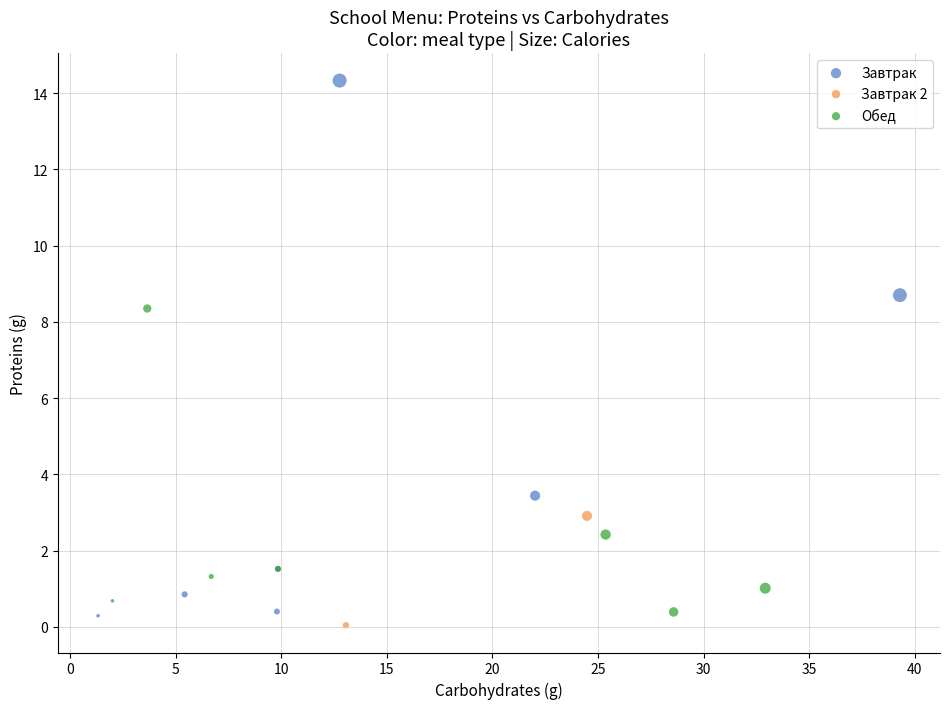

What are all the series names shown in the legend?

Завтрак, Завтрак 2, Обед